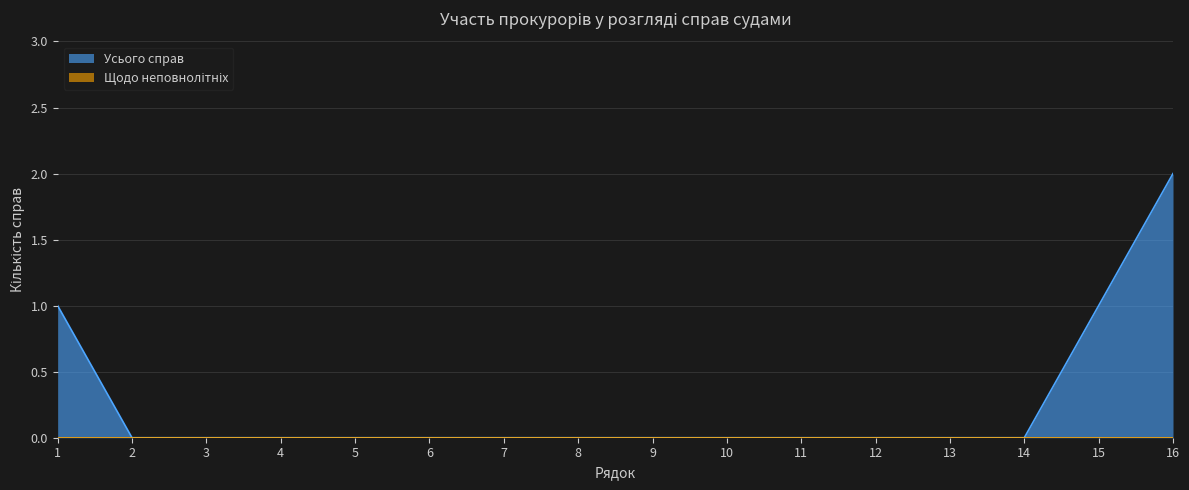

How many lines are shown in the chart?

2